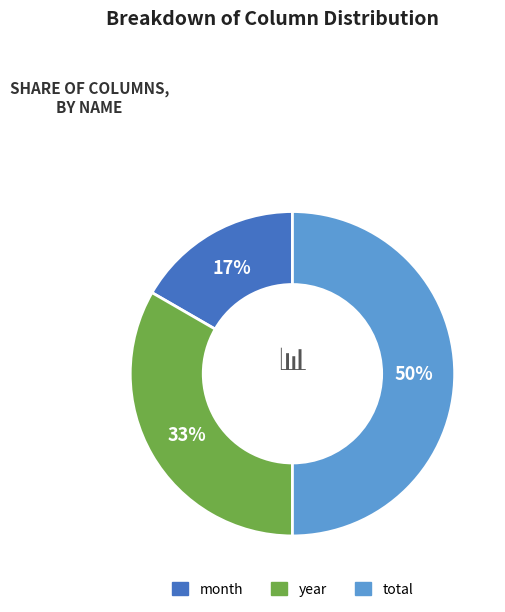

Which slice is the largest?

total